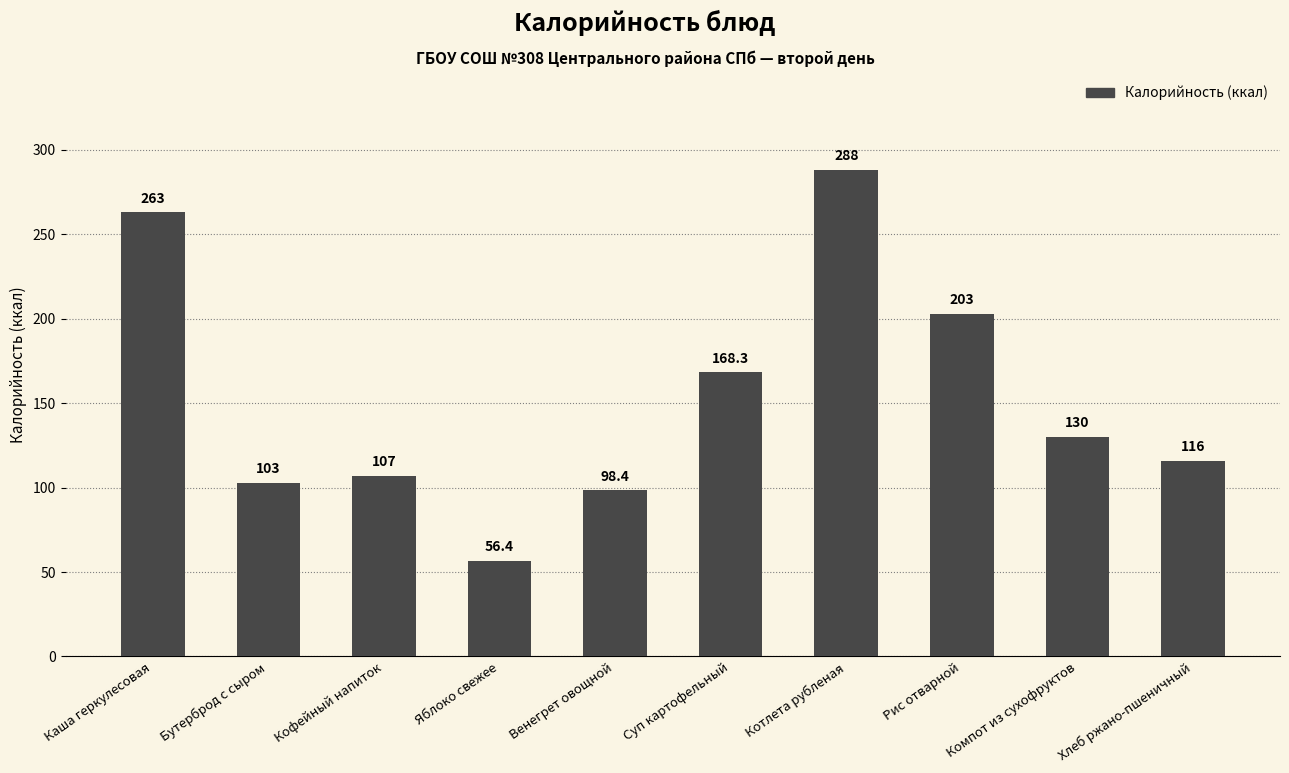

What is the value of the 4th bar from the left?

56.4